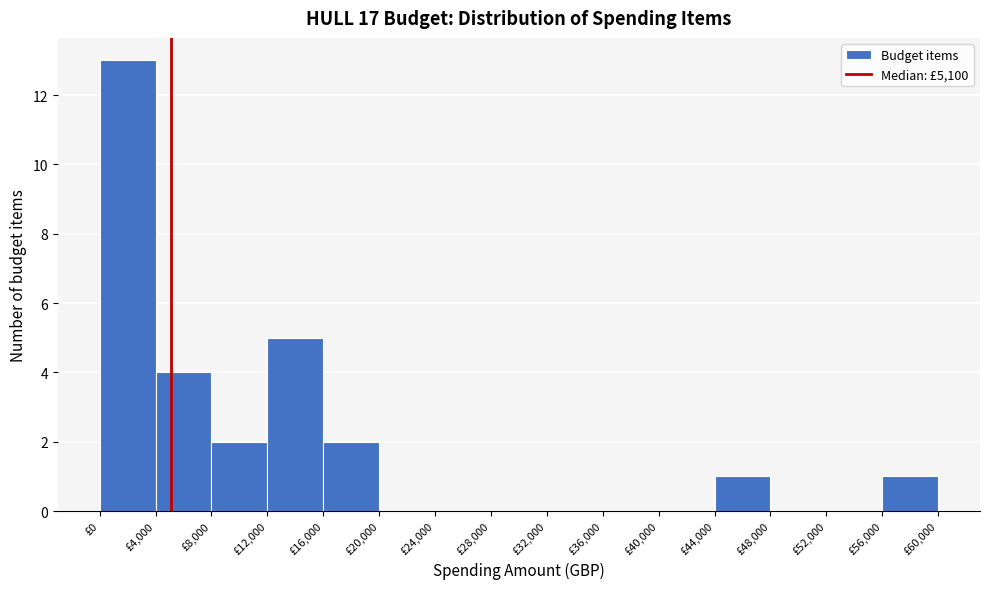

Over which range of the x-axis is the bar tallest?

0 to 4000